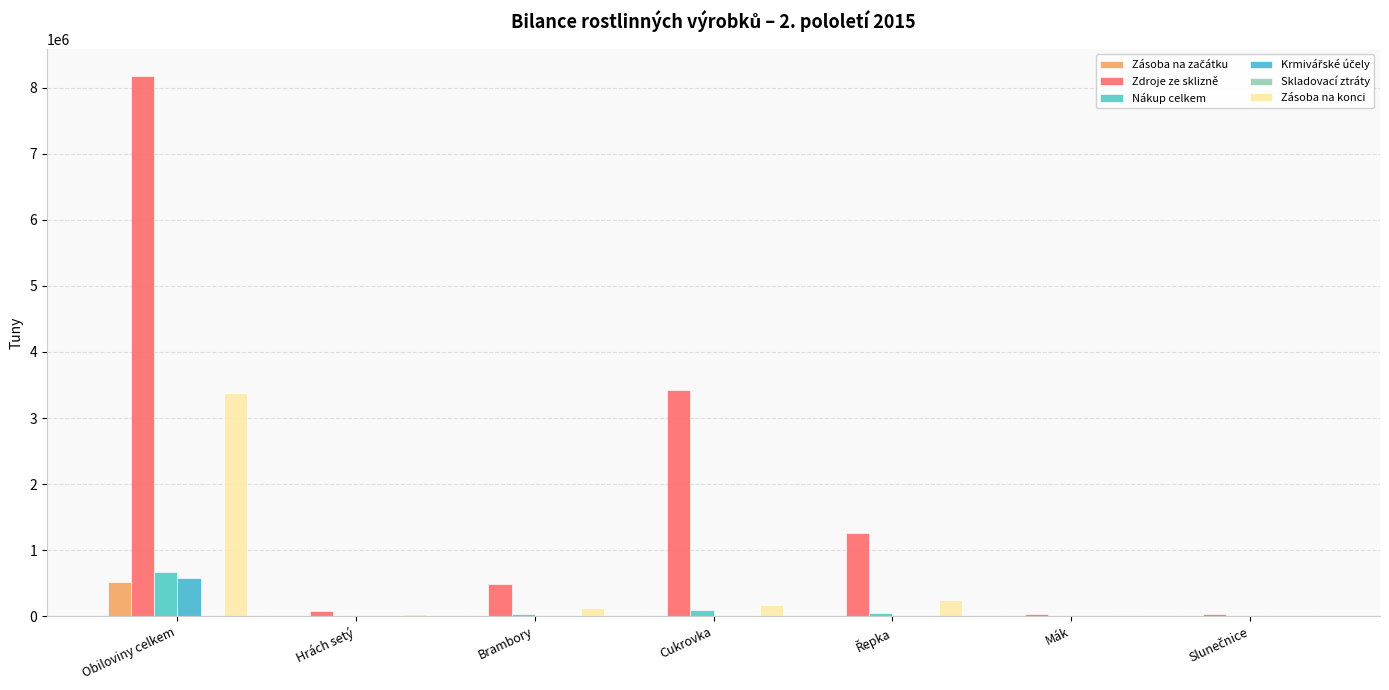

Does the chart contain stacked bars?

No